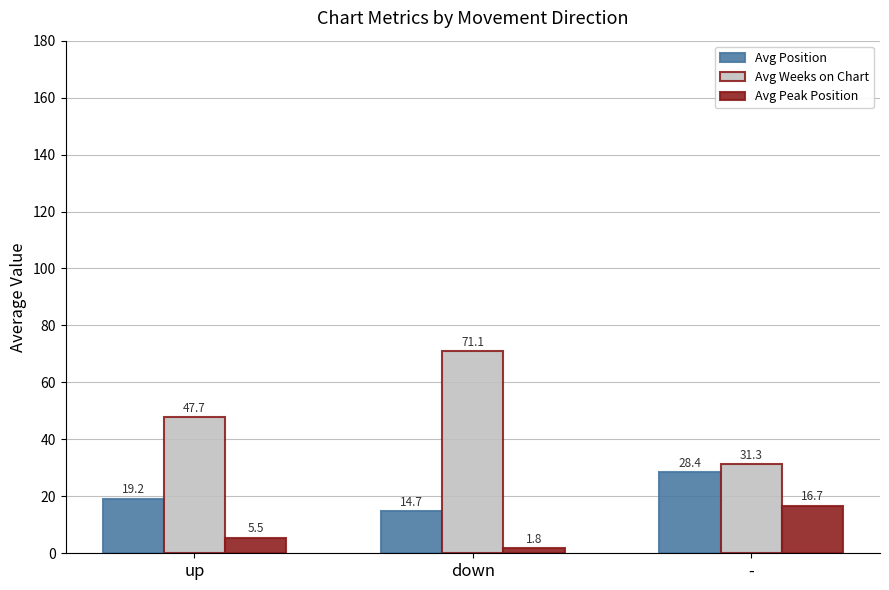

Which series has the largest total across all categories?

Avg Weeks on Chart